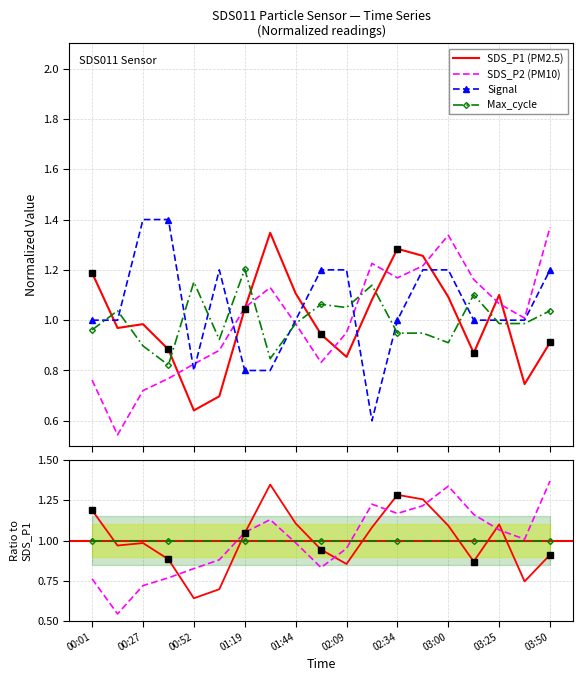

At which label does Signal reach its peak?

00:27